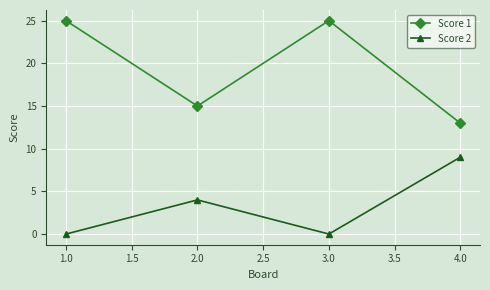

Does the chart have visible grid lines?

Yes